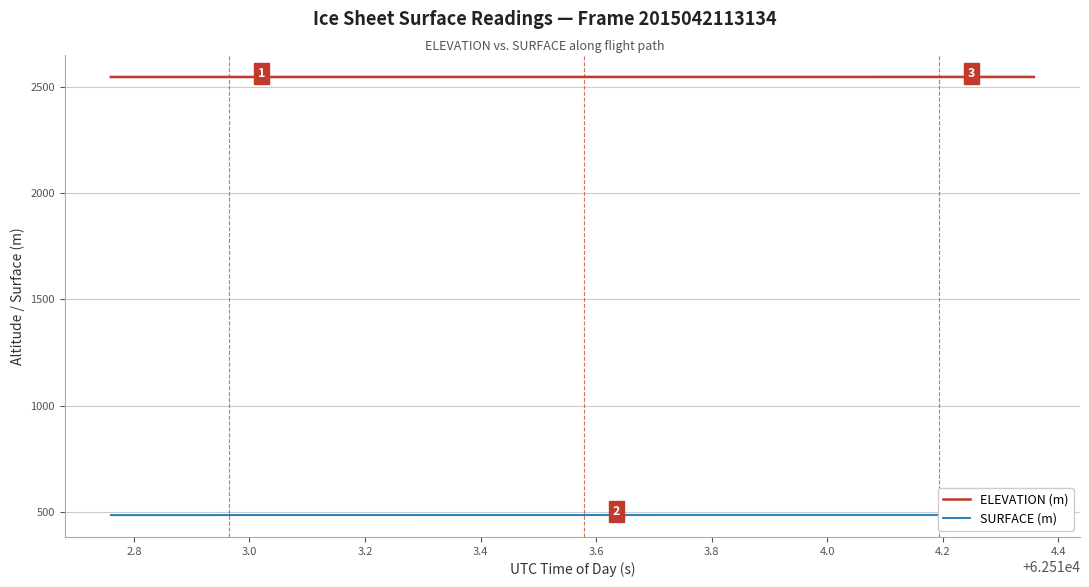

Reading left to right, extract all data points from this chart.

ELEVATION (m): 2547.4	2547.4	2547.4	2547.4	2547.5	2547.5	2547.5	2547.5	2547.5	2547.5	2547.5	2547.5	2547.5	2547.5	2547.5	2547.5	2547.5	2547.5	2547.5	2547.5	2547.5	2547.5	2547.5	2547.5	2547.6	2547.6	2547.6	2547.6	2547.6	2547.6	2547.6	2547.6	2547.6	2547.6	2547.6	2547.6	2547.6	2547.6	2547.6	2547.6
SURFACE (m): 484.1	484.1	484.1	484.1	484.1	484.3	484.3	484.3	484.4	484.4	484.4	484.4	484.4	484.4	484.4	484.5	484.5	484.5	484.5	484.5	484.5	484.7	484.7	484.7	484.7	484.7	484.7	484.8	484.8	484.8	484.8	484.8	484.9	484.9	484.9	484.9	484.9	484.9	484.9	485.0